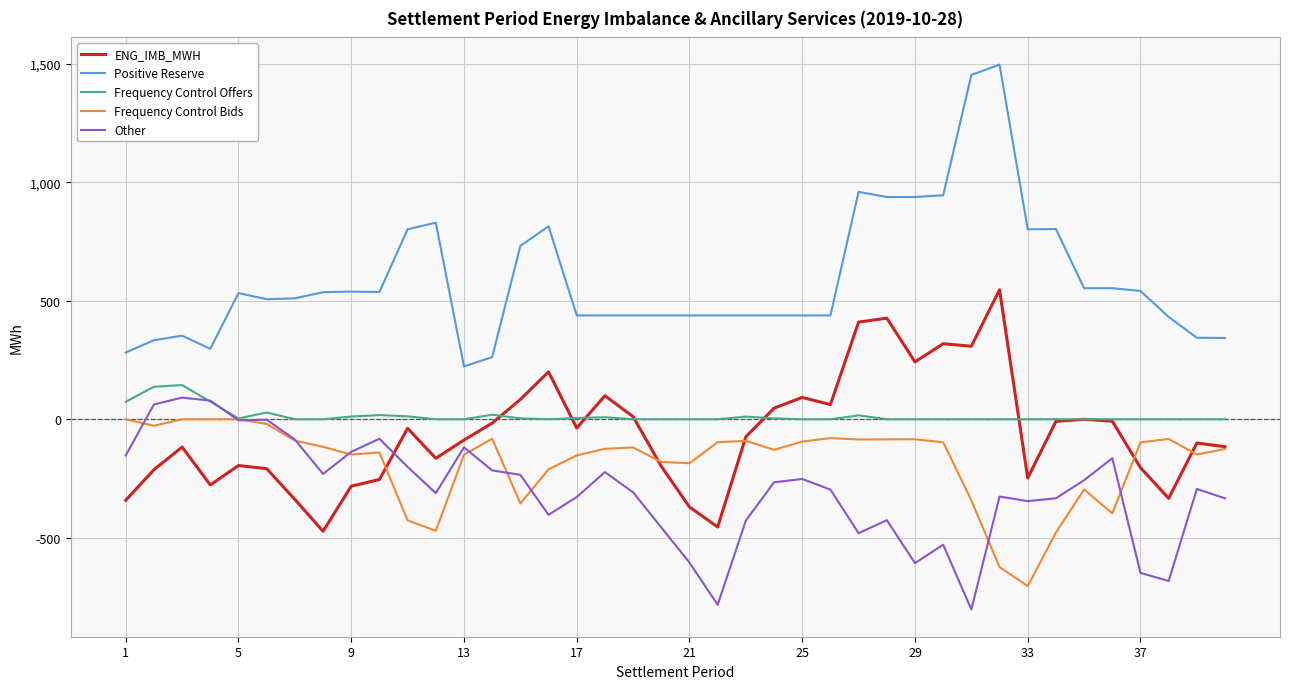

After their last crossing, which series has the higher values: ENG_IMB_MWH or Other?

ENG_IMB_MWH